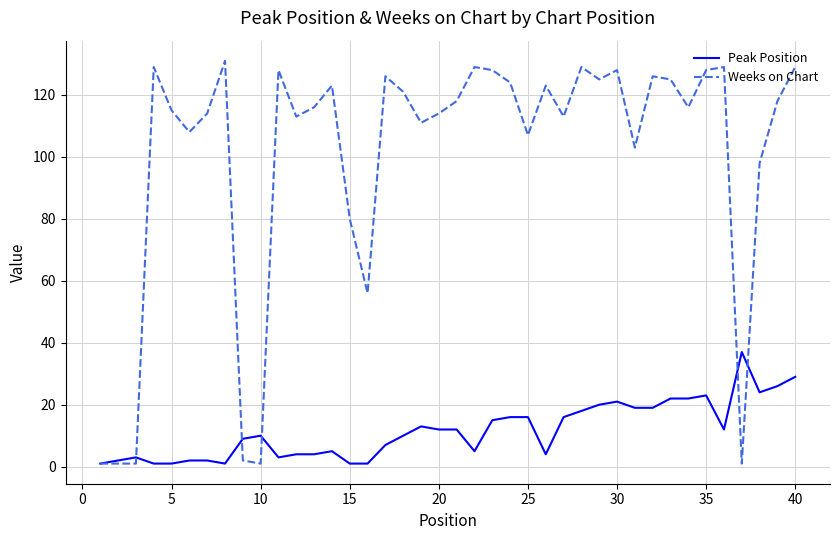

Which series has the largest total across all categories?

Weeks on Chart